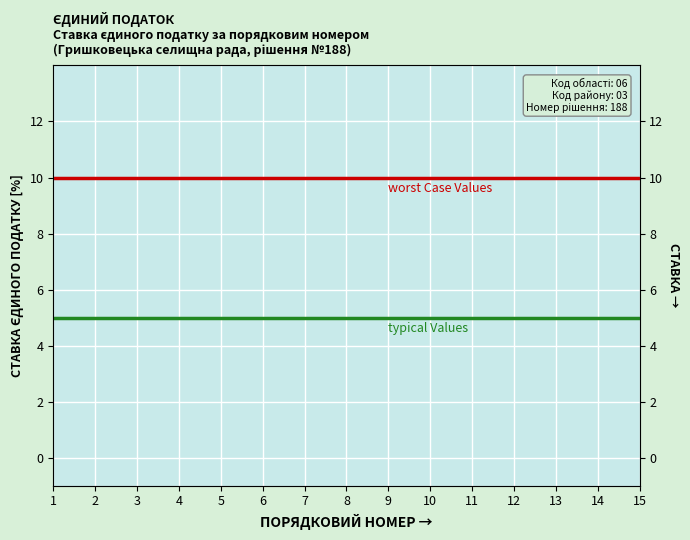

True or false: worst Case Values and typical Values intersect in this chart.

False